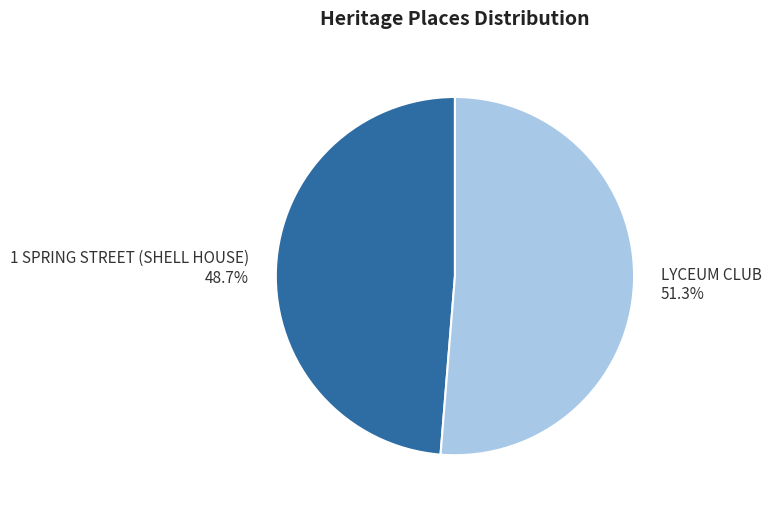

What is the ratio of the value at LYCEUM CLUB to the value at 1 SPRING STREET (SHELL HOUSE)?

1.1